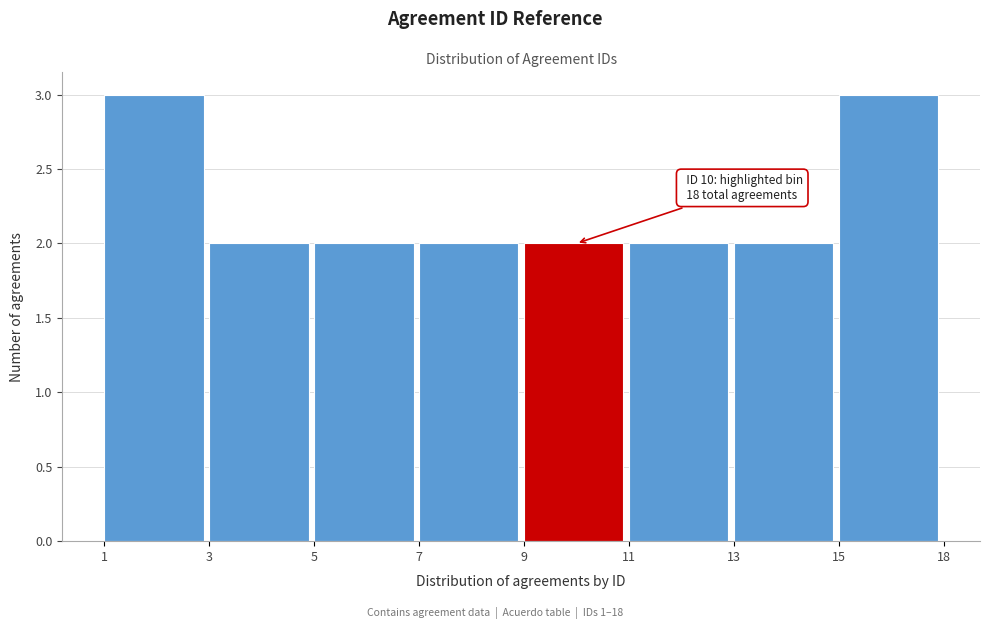

Reading right to left, extract all data points from this chart.

3	2	2	2	2	2	2	3